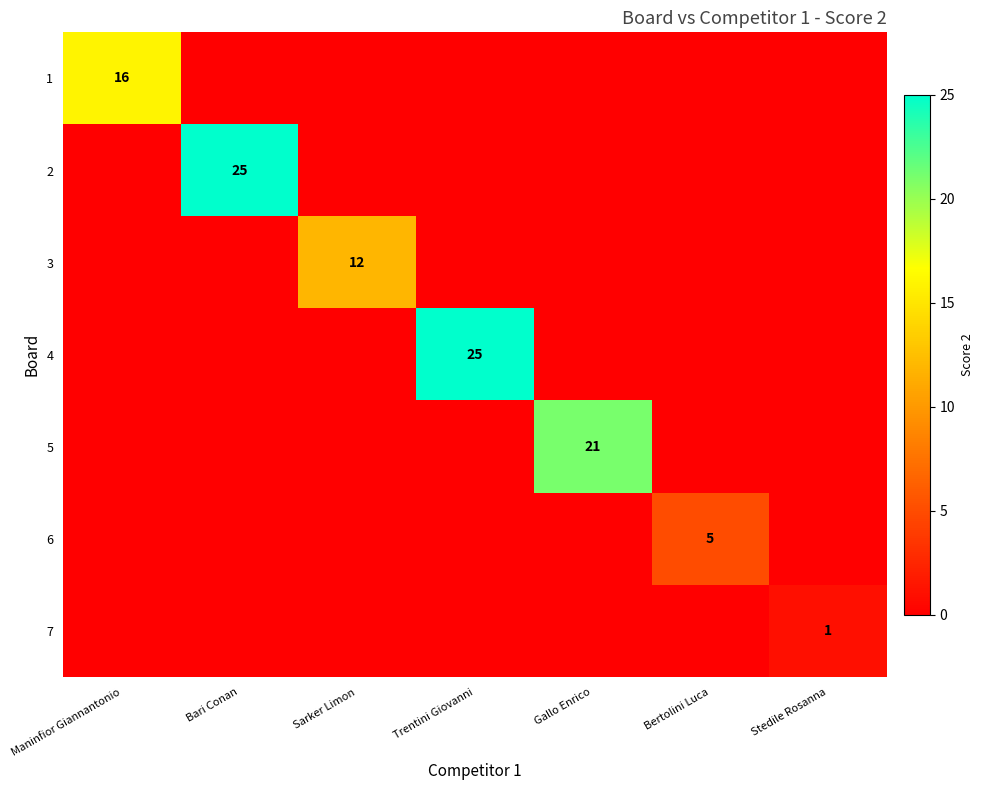

At which category is the sum across all series the highest?

Bari Conan